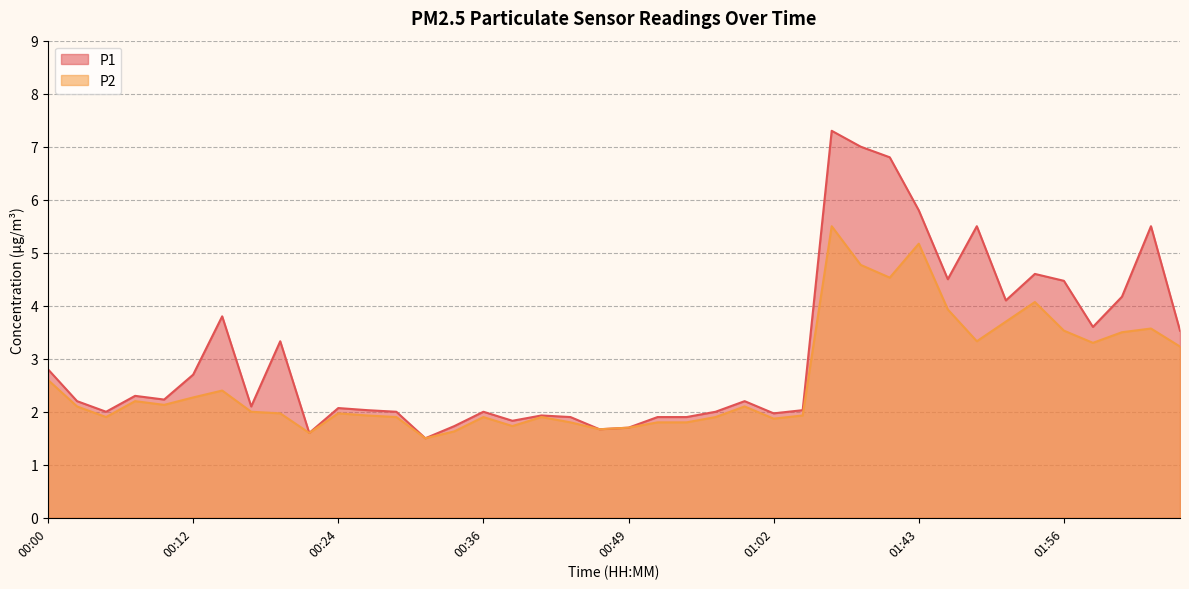

What is the label of the 29th point from the right?

00:27